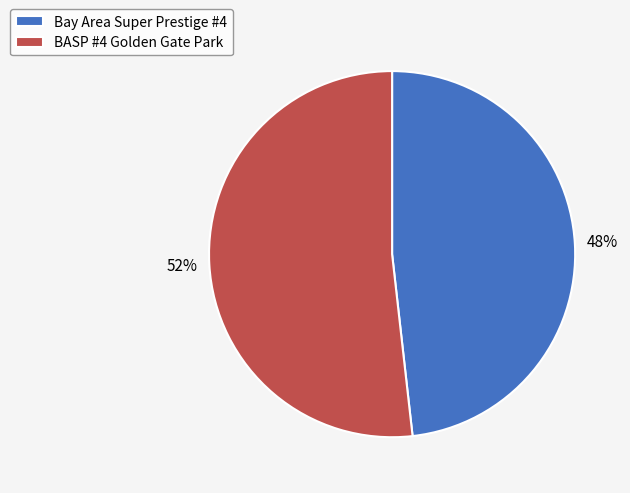

Does any single category account for the majority?

Yes